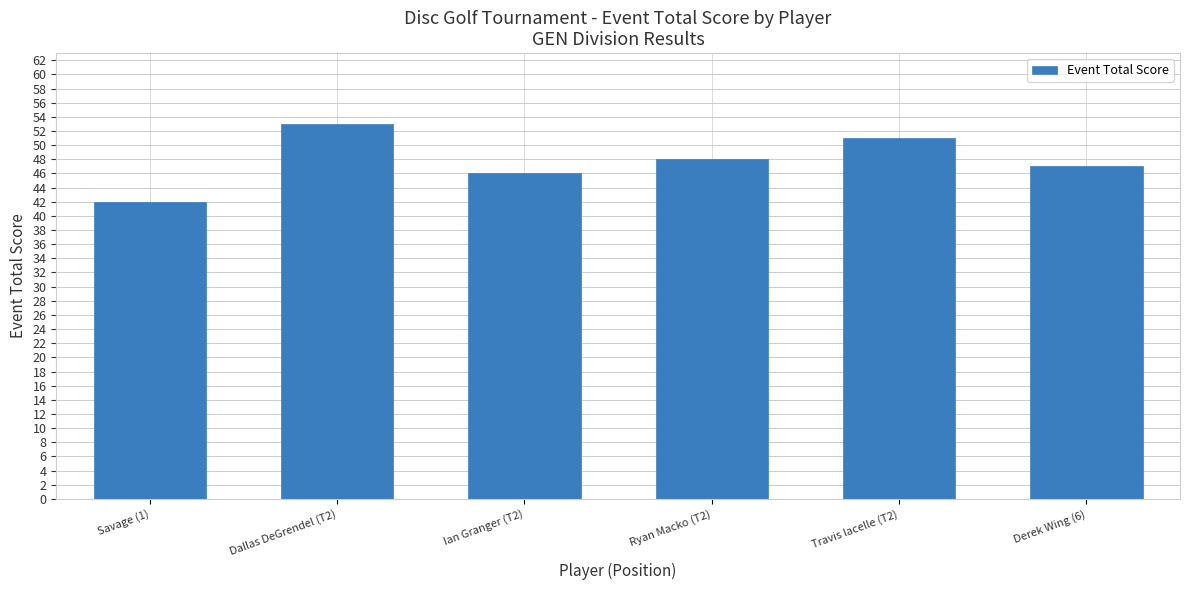

How many bars are there in total?

6